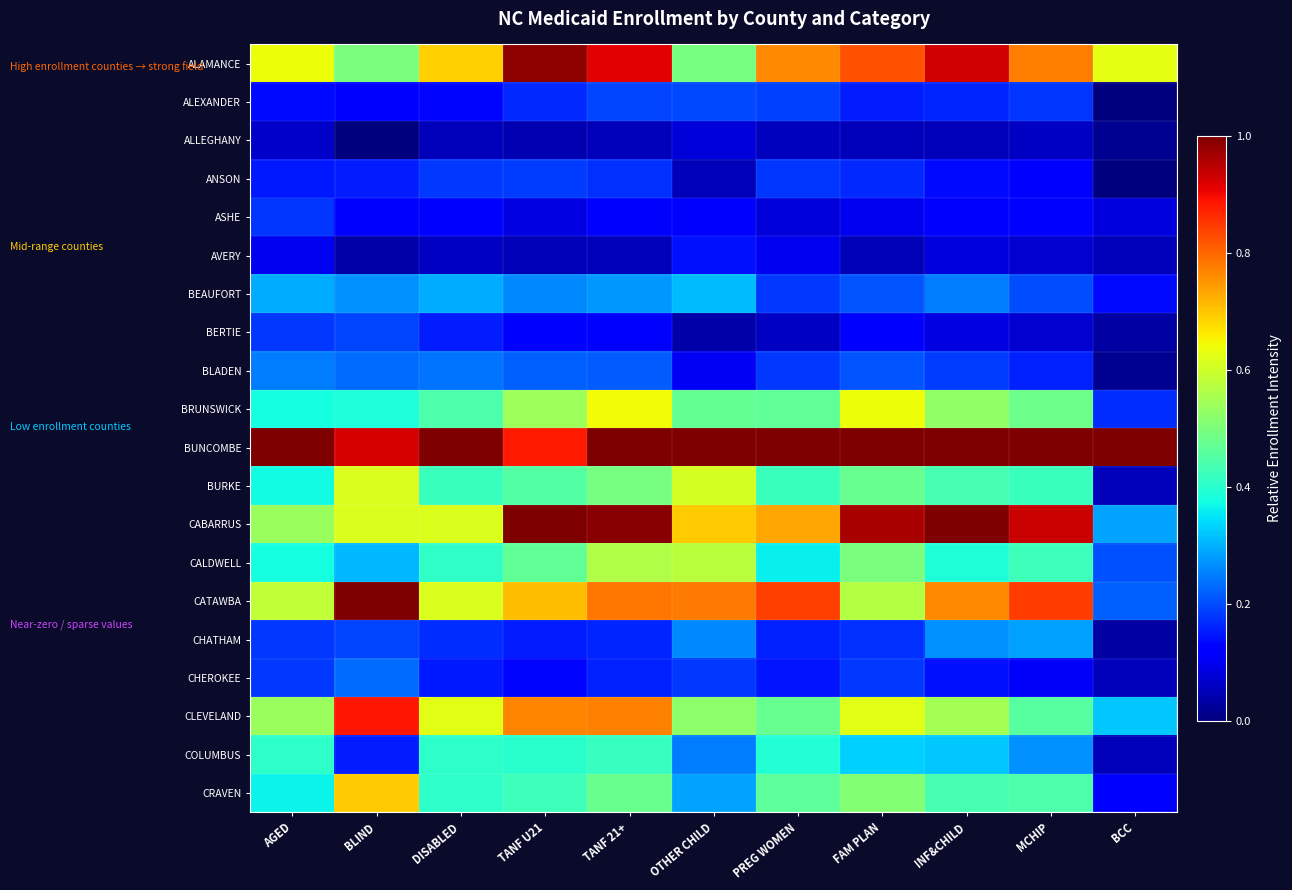

At which category is the sum across all series the highest?

TANF 21+